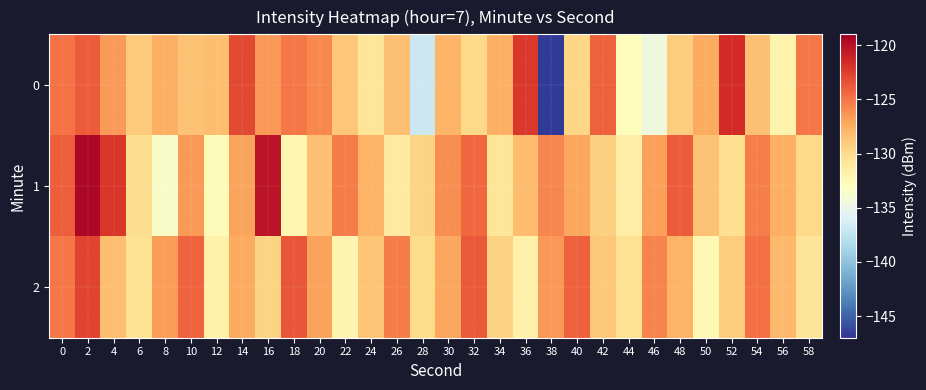

Reading left to right, transcribe all the data shown in this chart.

0: 0=-124.9	2=-123.9	4=-126.6	6=-129.0	8=-127.6	10=-128.6	12=-128.4	14=-123.0	16=-126.5	18=-125.1	20=-125.9	22=-128.8	24=-130.8	26=-128.5	28=-136.9	30=-127.8	32=-129.9	34=-127.5	36=-122.2	38=-146.7	40=-129.6	42=-124.1	44=-132.8	46=-134.4	48=-129.1	50=-127.4	52=-121.6	54=-128.4	56=-132.0	58=-125.0
1: 0=-124.0	2=-119.5	4=-122.2	6=-130.1	8=-133.5	10=-126.6	12=-132.7	14=-127.1	16=-120.3	18=-132.2	20=-128.5	22=-125.3	24=-127.8	26=-131.2	28=-129.6	30=-126.1	32=-124.4	34=-130.8	36=-128.2	38=-125.7	40=-127.1	42=-129.3	44=-131.5	46=-126.8	48=-123.9	50=-128.6	52=-130.2	54=-125.4	56=-127.6	58=-129.9
2: 0=-125.1	2=-122.8	4=-128.3	6=-130.5	8=-126.7	10=-124.2	12=-131.8	14=-127.4	16=-129.6	18=-123.5	20=-126.9	22=-132.1	24=-128.7	26=-125.3	28=-130.0	30=-127.2	32=-123.8	34=-129.4	36=-131.7	38=-126.5	40=-124.1	42=-128.9	44=-130.3	46=-125.6	48=-127.8	50=-132.4	52=-129.1	54=-124.7	56=-128.0	58=-130.6